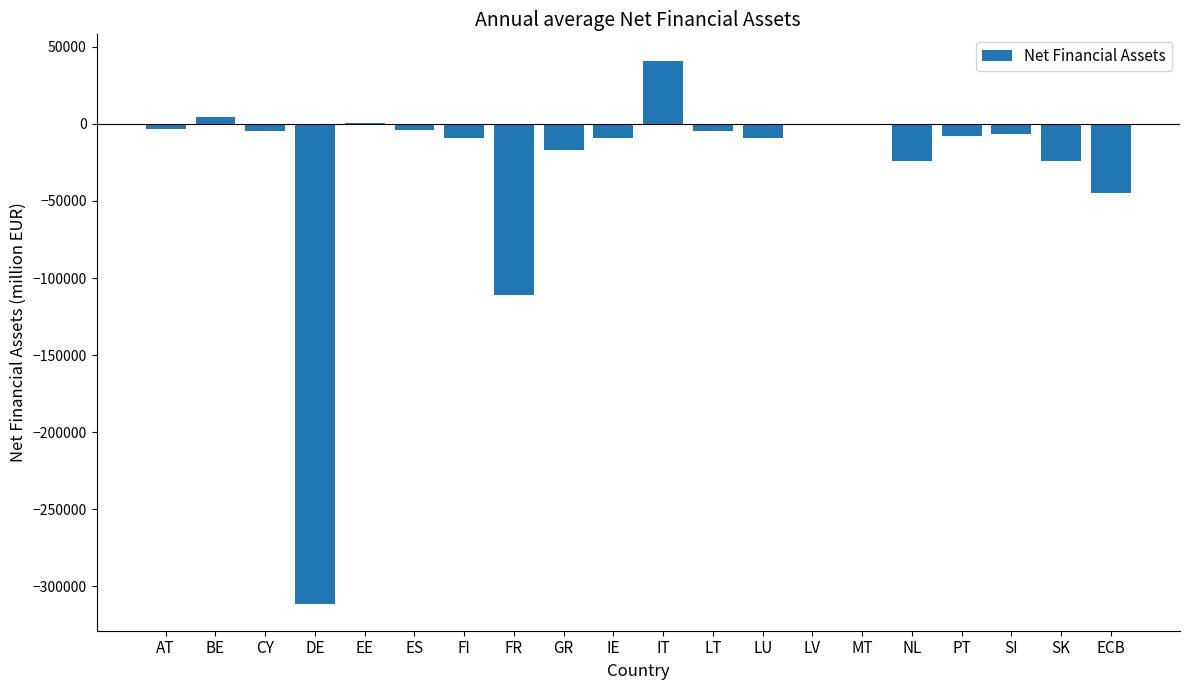

Which has a higher value, ES or IT?

IT